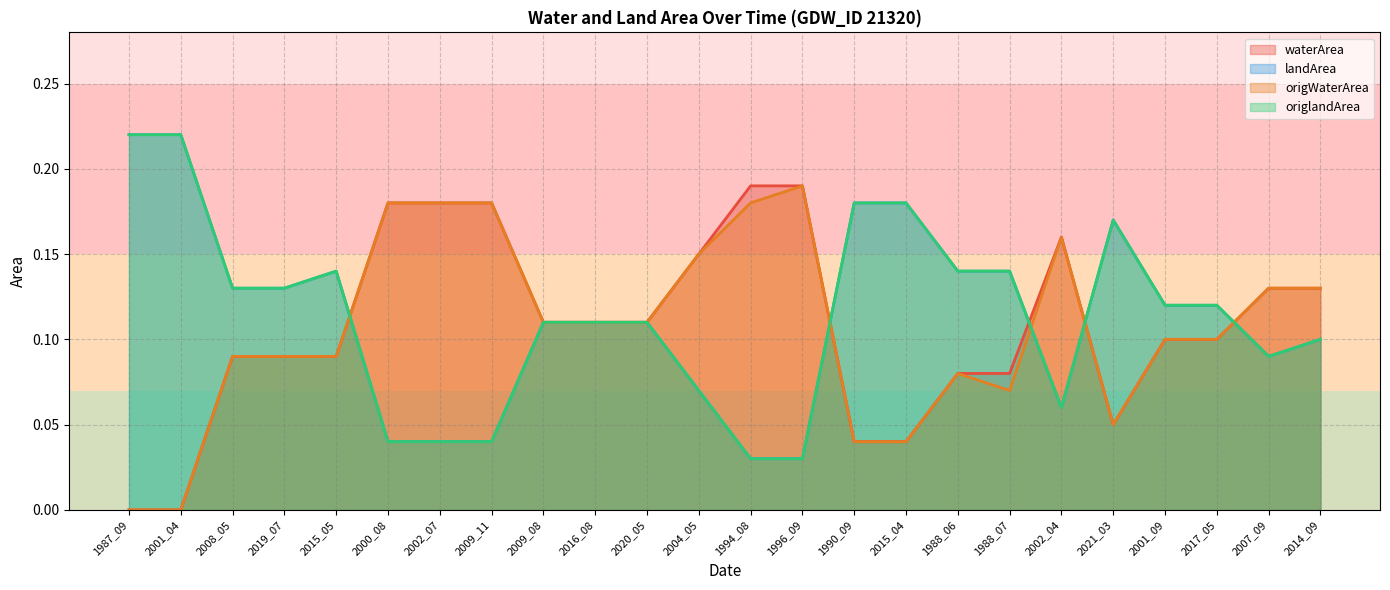

True or false: origlandArea has a value of 0.1 at 1988_06.

False